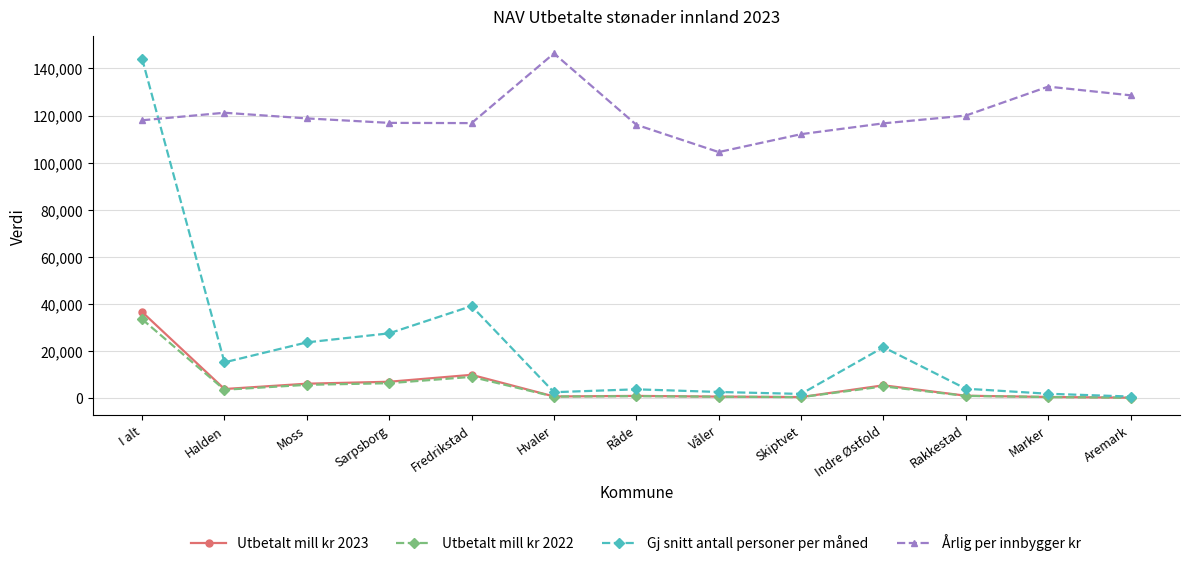

The value of Gj snitt antall personer per måned at Rakkestad is 3982.7. True or false?

True